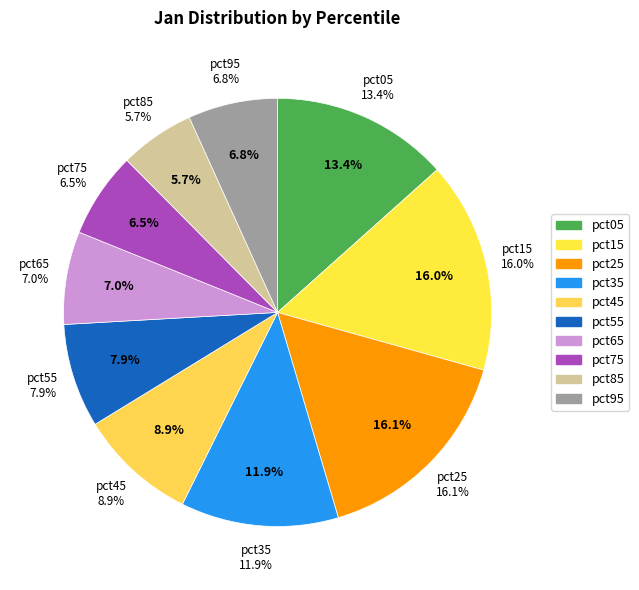

Is it true that pct05 is 2% of the pie?

False